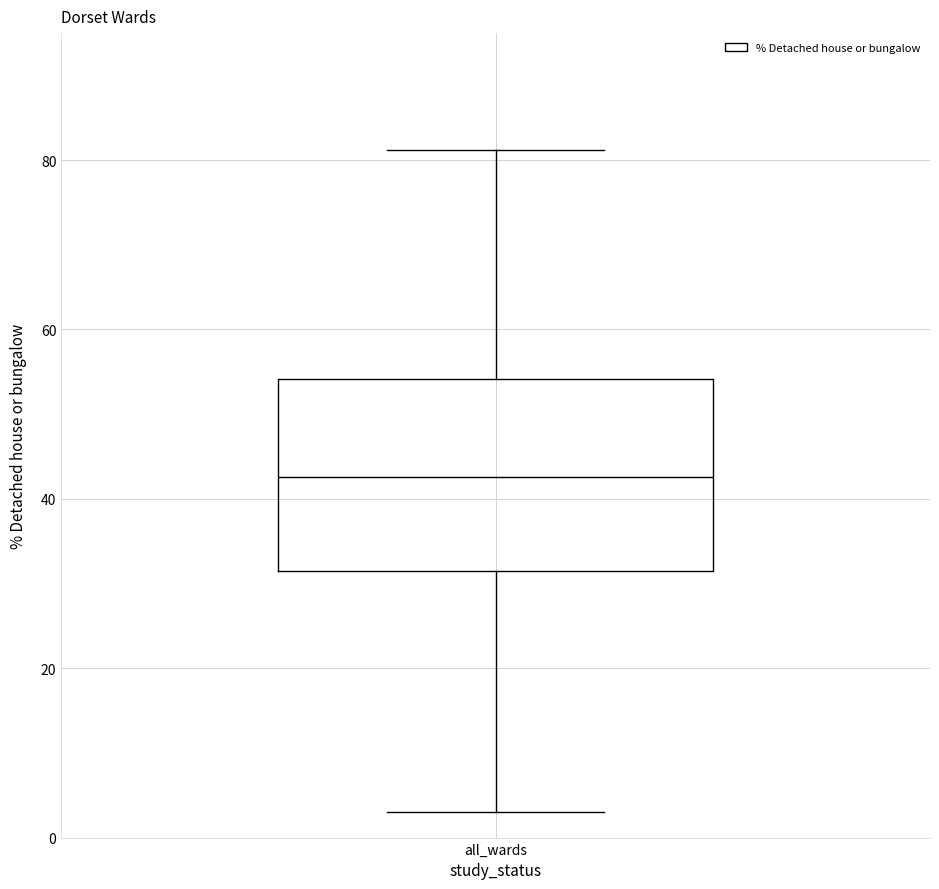

Where is the upper edge of the box for all_wards on the y-axis? The values are not printed on the chart, so give them approximately, as read against the axis.

54